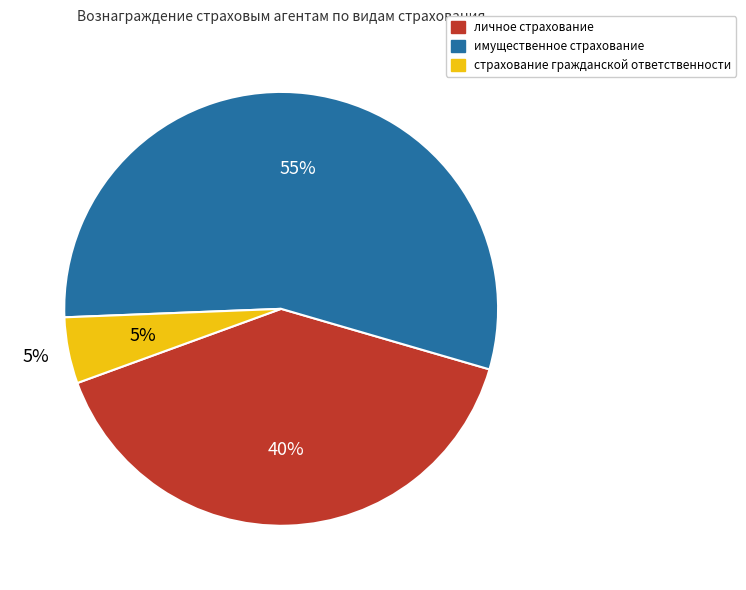

Combined, do страхование гражданской ответственности and личное страхование account for over 50%?

No